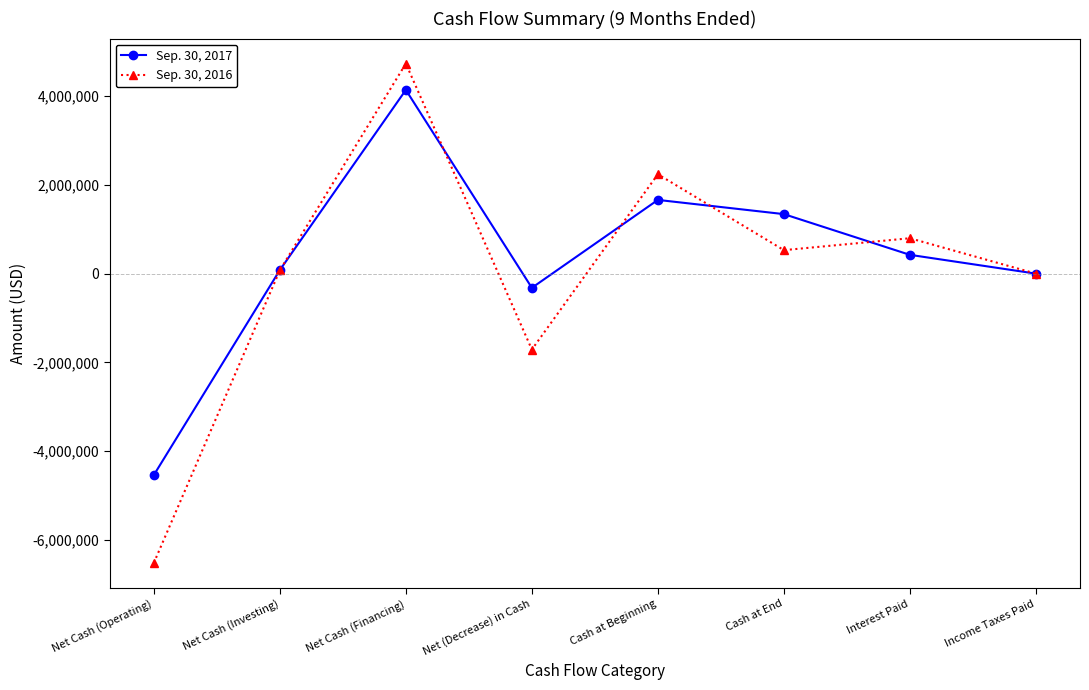

What is the smallest value displayed?

-6524891